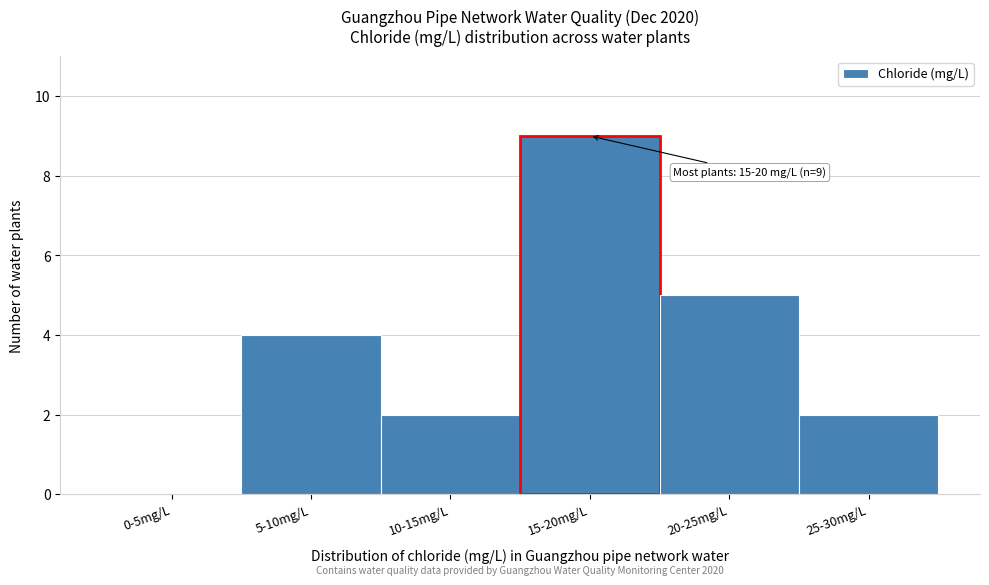

Reading left to right, what are all the values shown in this chart?

0-5mg/L=0	5-10mg/L=4	10-15mg/L=2	15-20mg/L=9	20-25mg/L=5	25-30mg/L=2